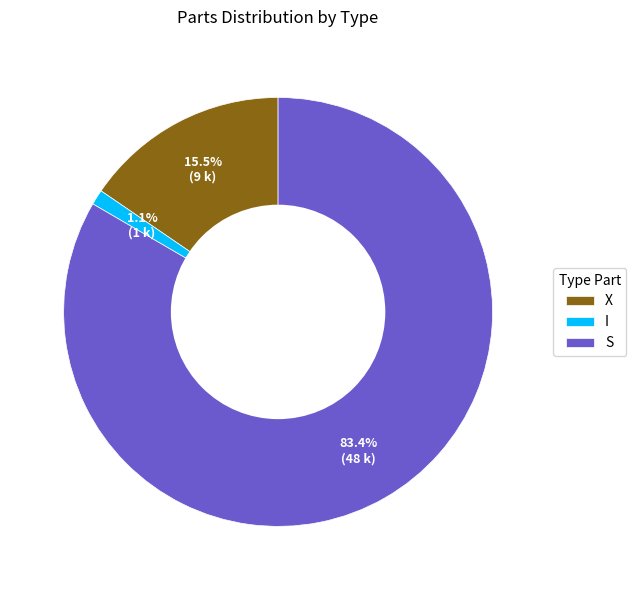

Which category has the smallest portion of the pie?

I